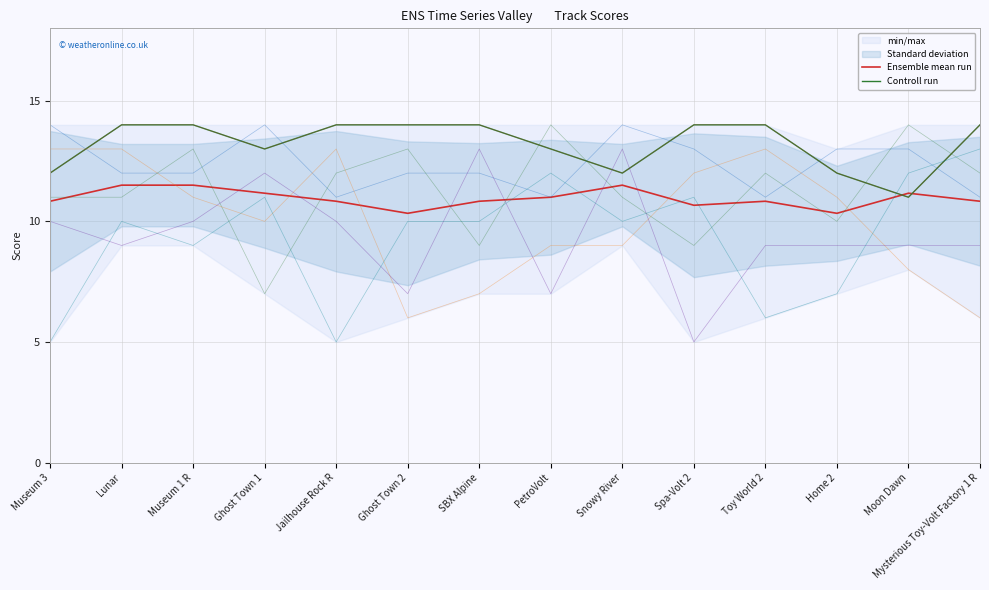

After their last crossing, which series has the higher values: TUBERS or DURTVAN?

DURTVAN